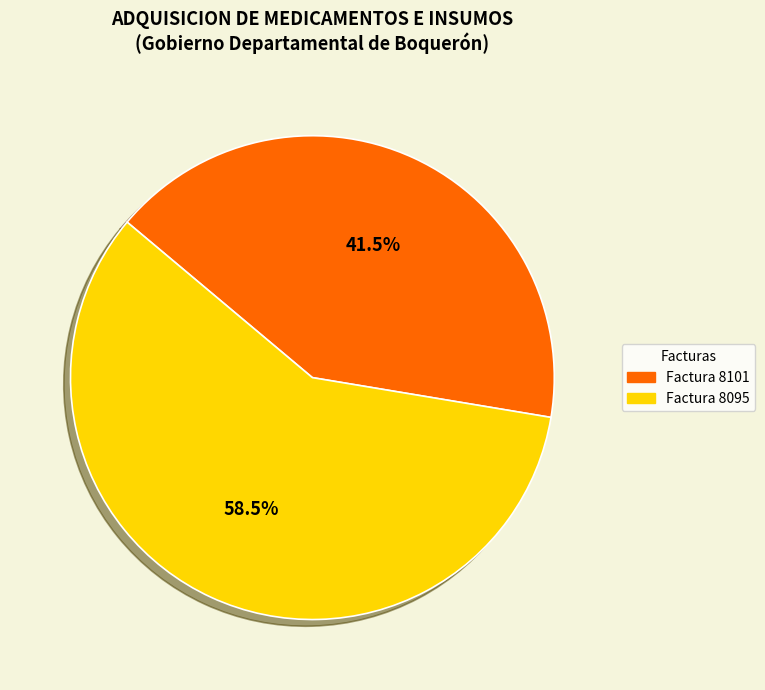

To the nearest percent, what is the combined percentage of Factura 8095 and Factura 8101?

100%